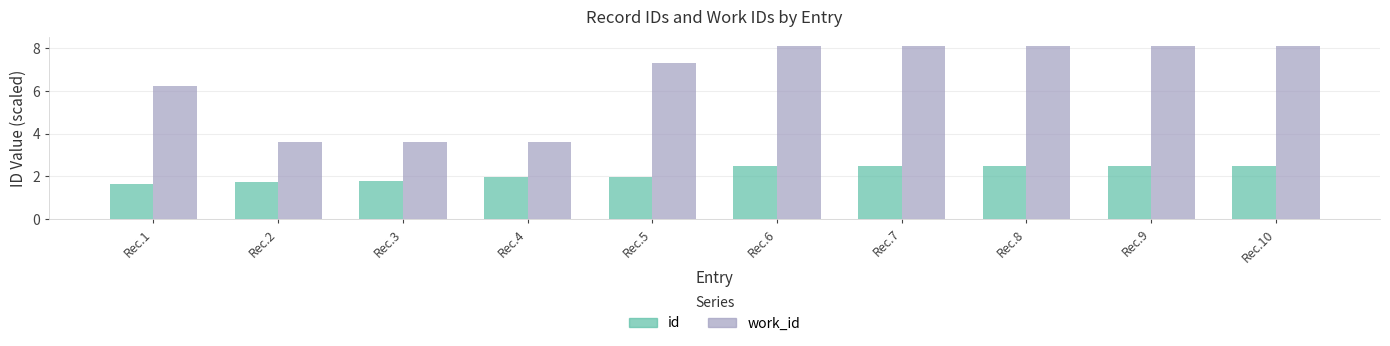

Which series has the largest range (max minus min)?

work_id